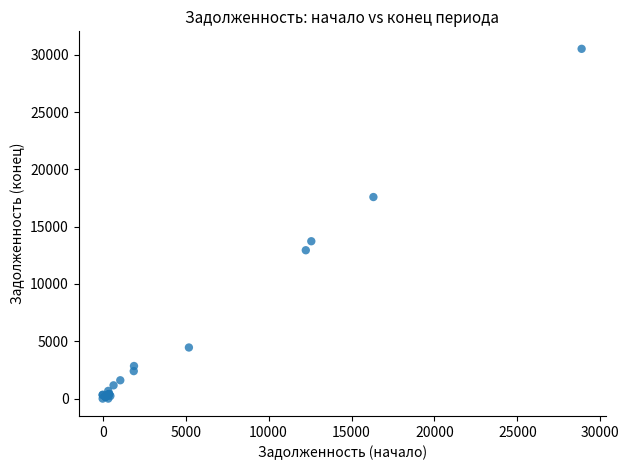

What Y value in the scatter plot is closest to 15256?

13726.7